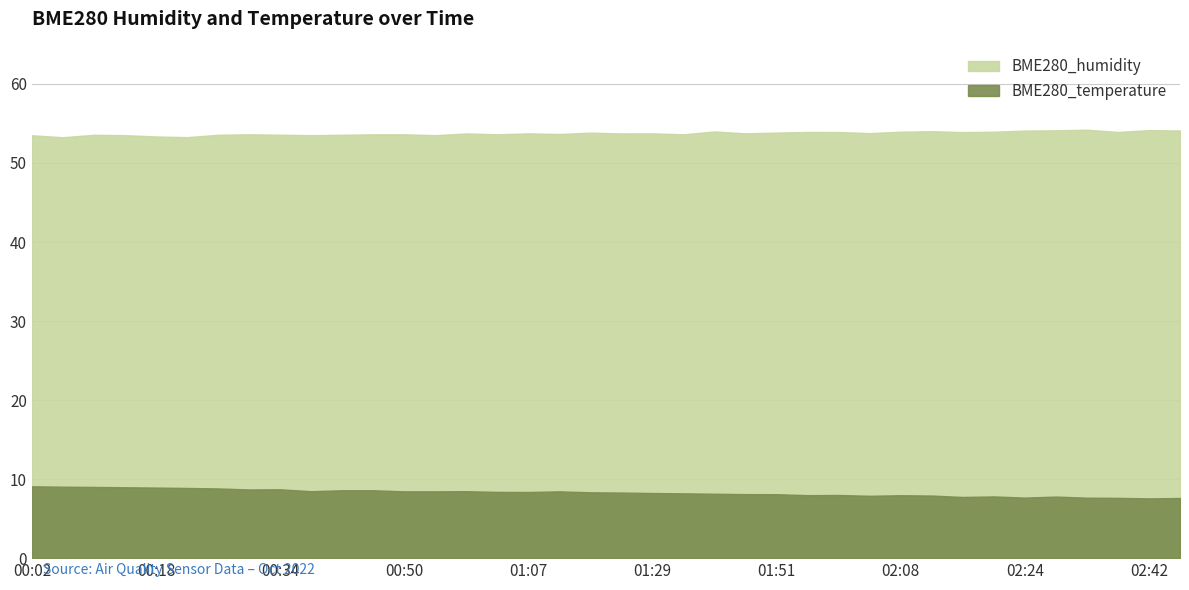

True or false: BME280_humidity and BME280_temperature cross at least once.

False